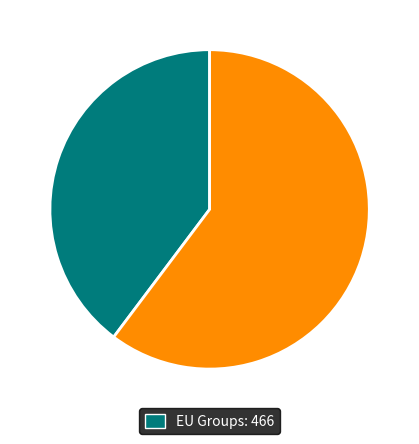

Does any single category account for the majority?

Yes